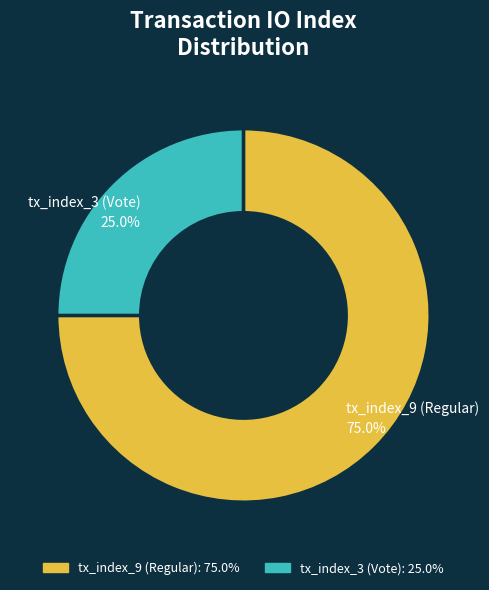

How many segments does this pie chart have?

2